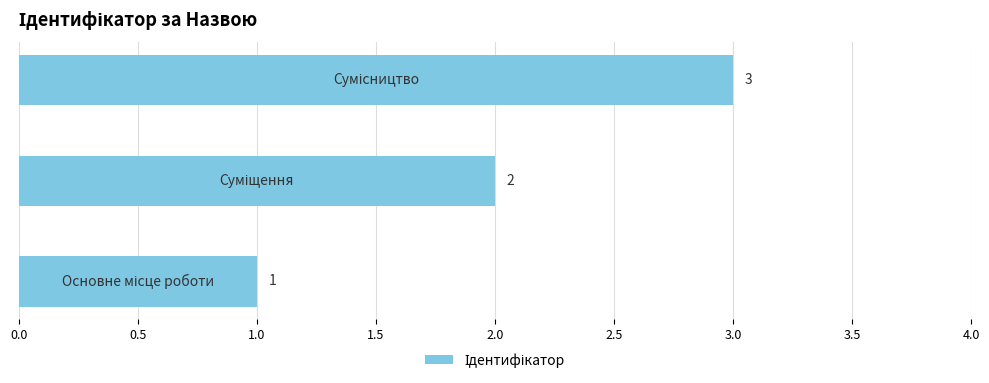

What is the maximum value shown in the chart?

3